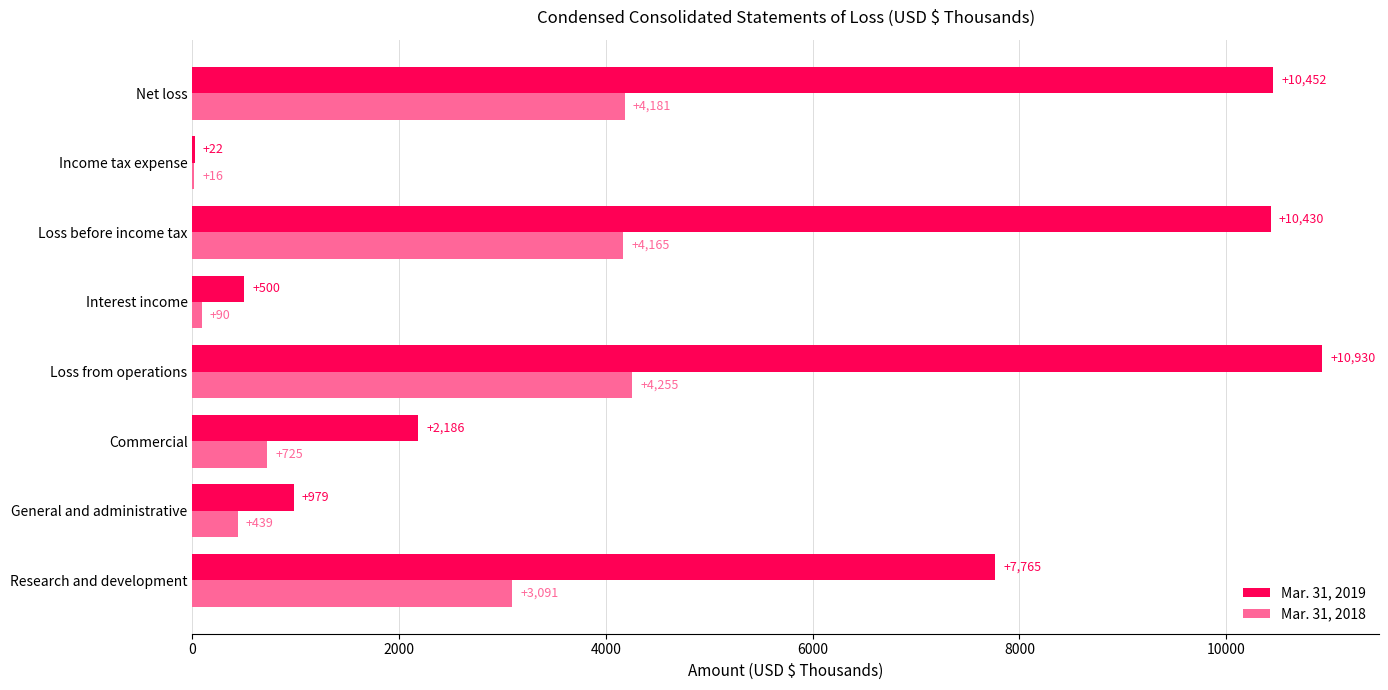

Where is Mar. 31, 2018 nearest to the value 2135?

Research and development